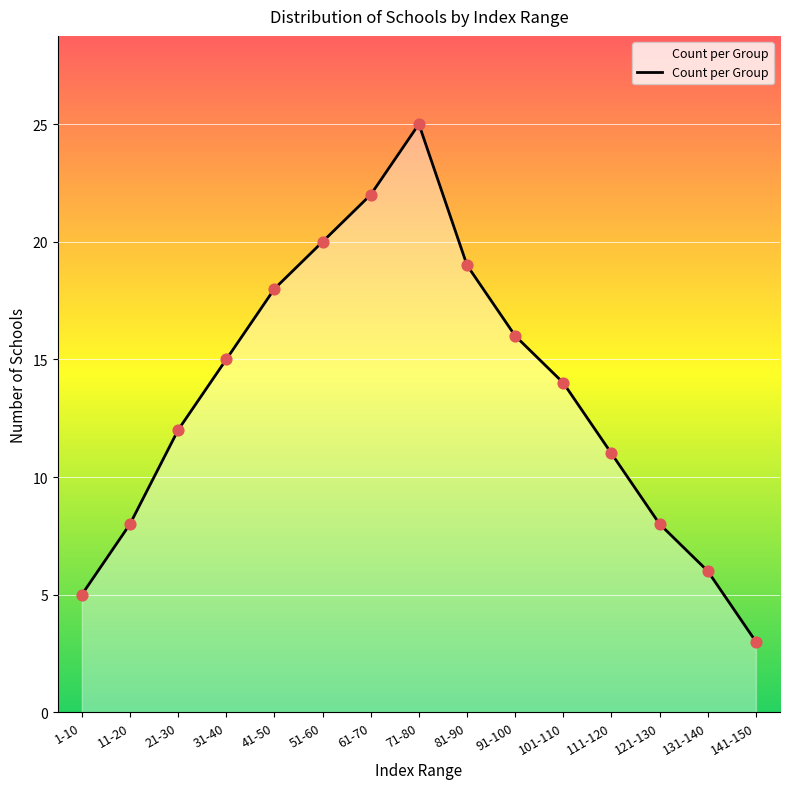

What is the ratio of the value at 21-30 to the value at 61-70?

0.5